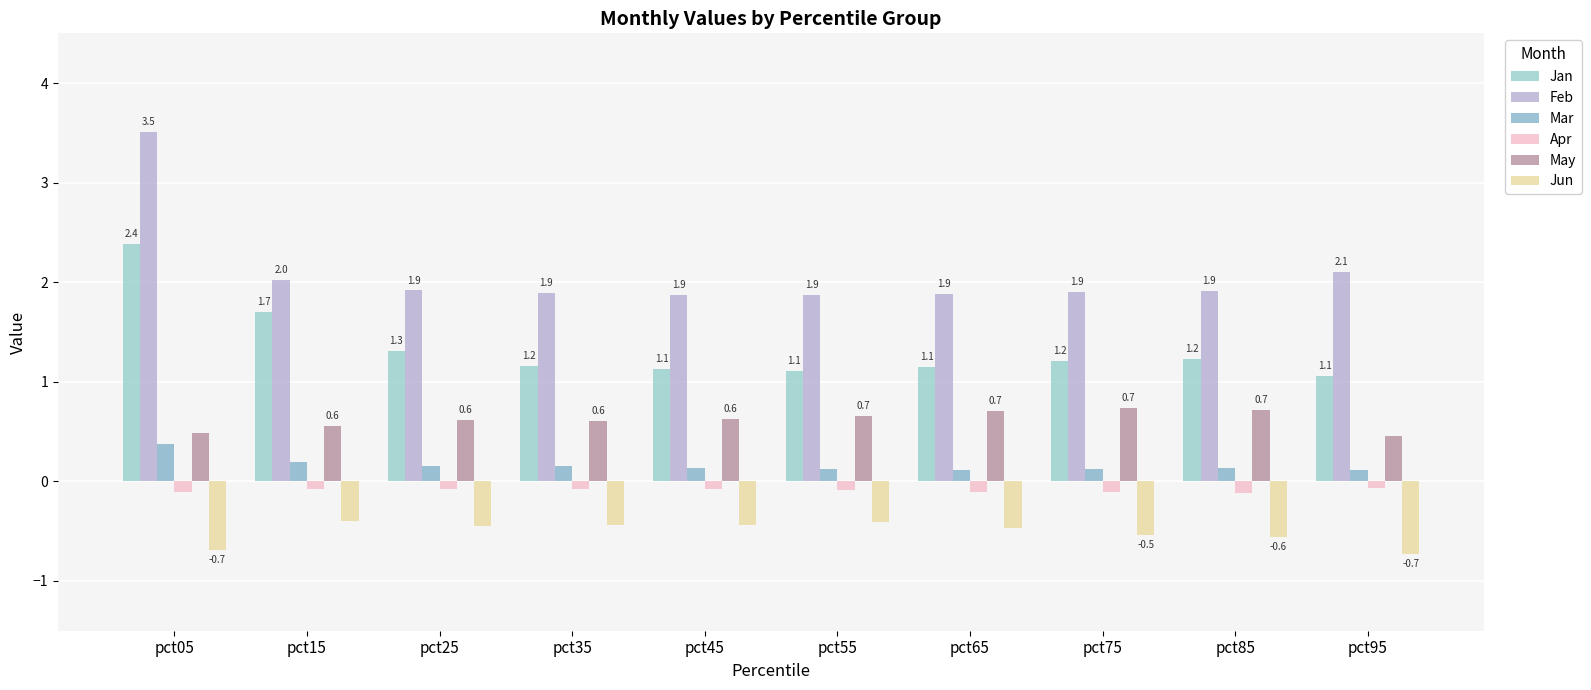

What is the spread (max minus min) of values at pct25?

2.4